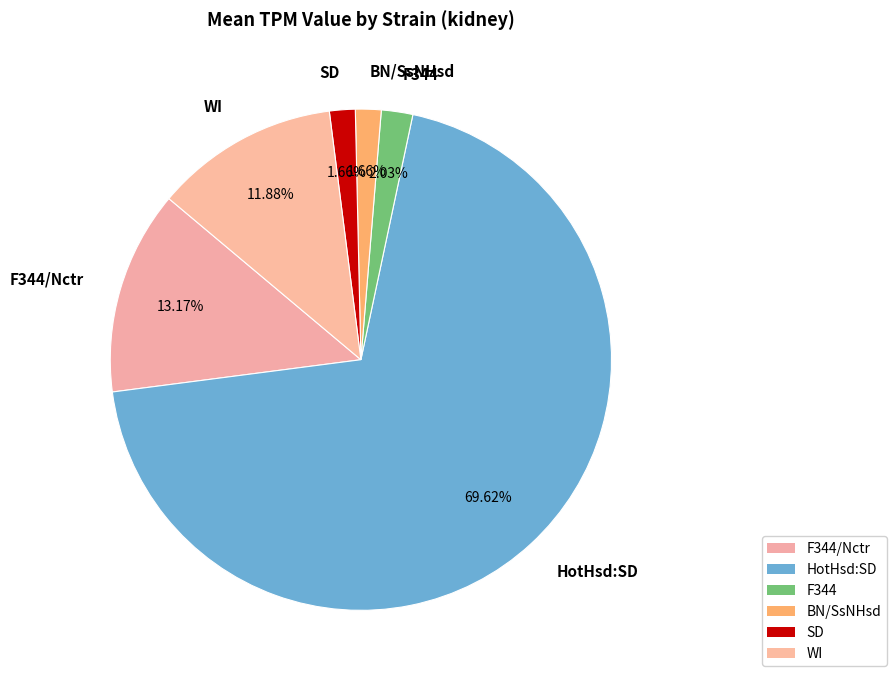

To the nearest percent, what is the combined percentage of HotHsd:SD and BN/SsNHsd?

71%